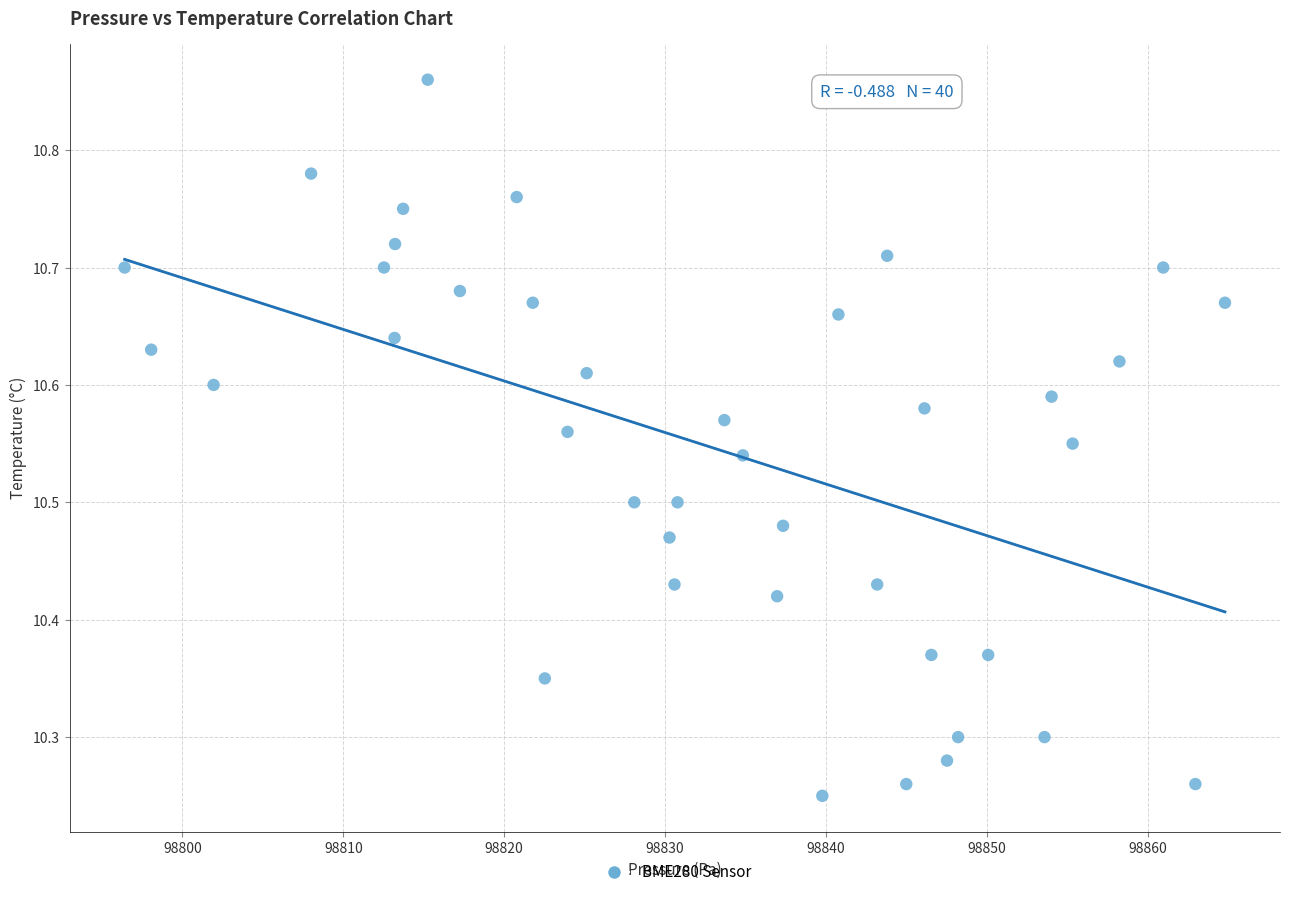

What is the range of X values (max minus min)?

68.4